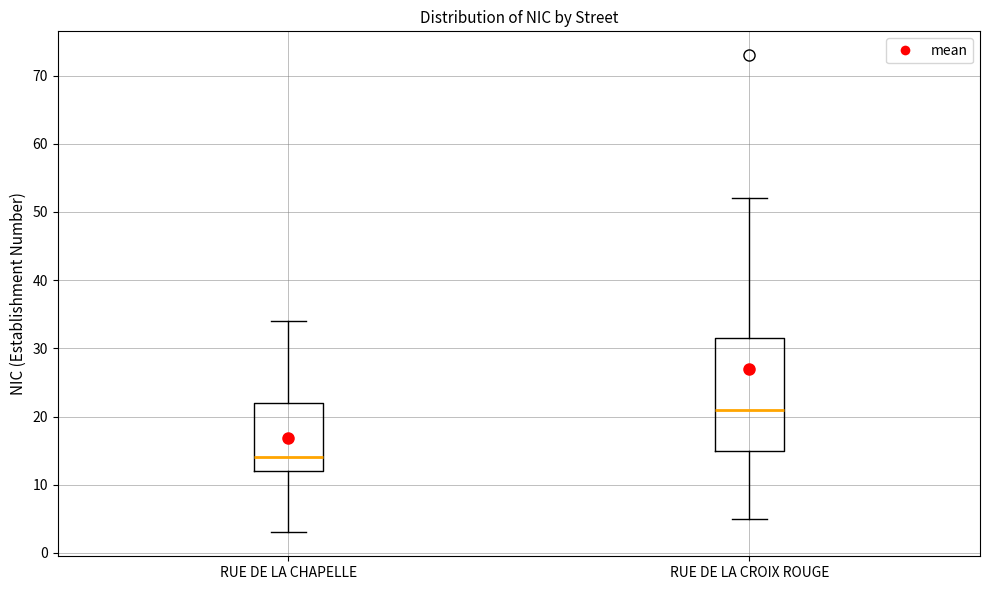

Reading left to right, transcribe this box plot: for each box, give where its median line is, the range the box spans, and where its two whiskers end, as read against the y-axis. The values are not printed on the chart, so give them approximately, as read against the axis.

RUE DE LA CHAPELLE: median 14, box 12 to 22, whiskers 3 to 34
RUE DE LA CROIX ROUGE: median 21, box 15 to 32, whiskers 5 to 52